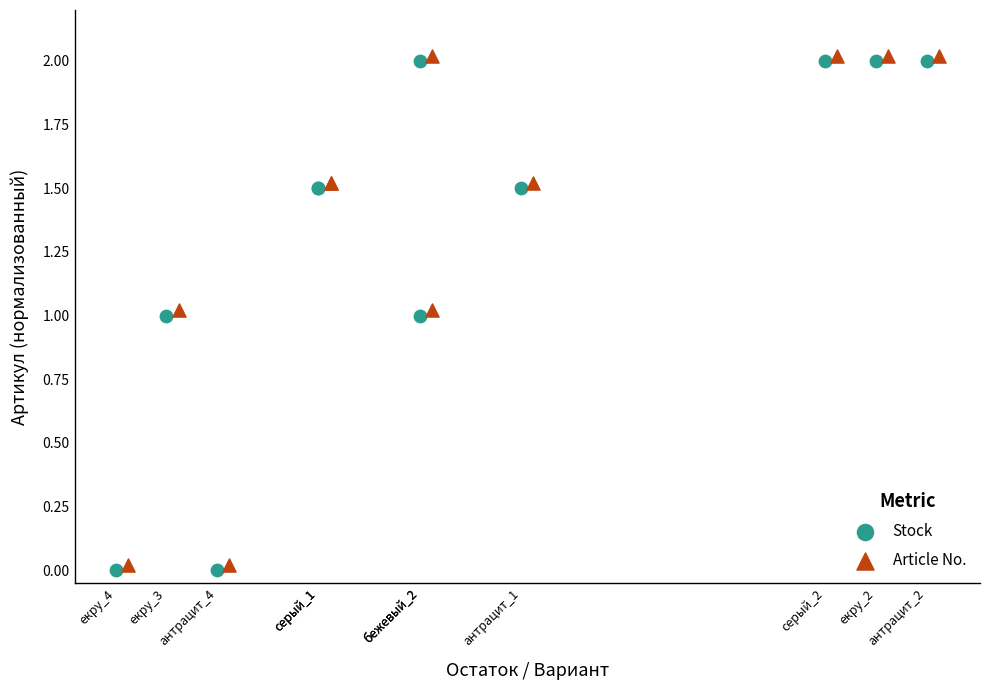

Which series reaches the maximum Y coordinate?

Article No.